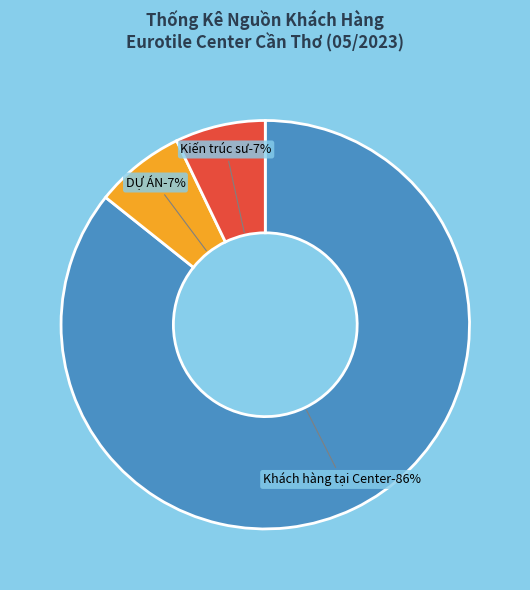

Which slice is the largest?

Khách hàng tại Center